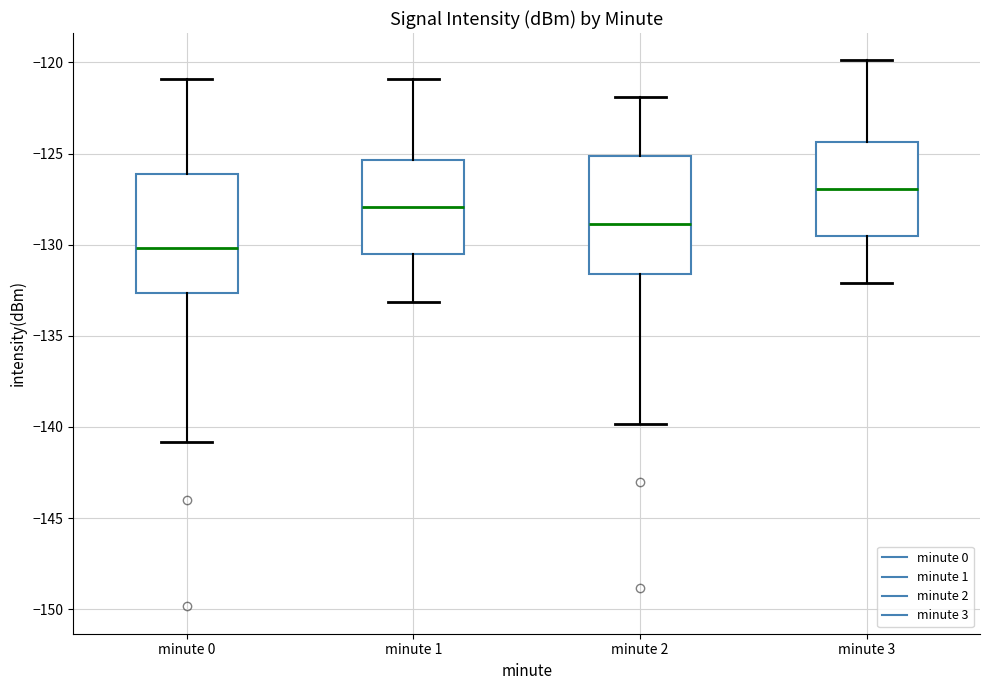

Reading left to right, read every box against the y-axis: the position of its median line, the range the box covers, and the ends of its whiskers. The values are not printed on the chart, so give them approximately, as read against the axis.

minute 0: median -130.0, box -132.5 to -126.0, whiskers -141.0 to -121.0
minute 1: median -128.0, box -130.5 to -125.5, whiskers -133.0 to -121.0
minute 2: median -129.0, box -131.5 to -125.0, whiskers -140.0 to -122.0
minute 3: median -127.0, box -129.5 to -124.5, whiskers -132.0 to -120.0